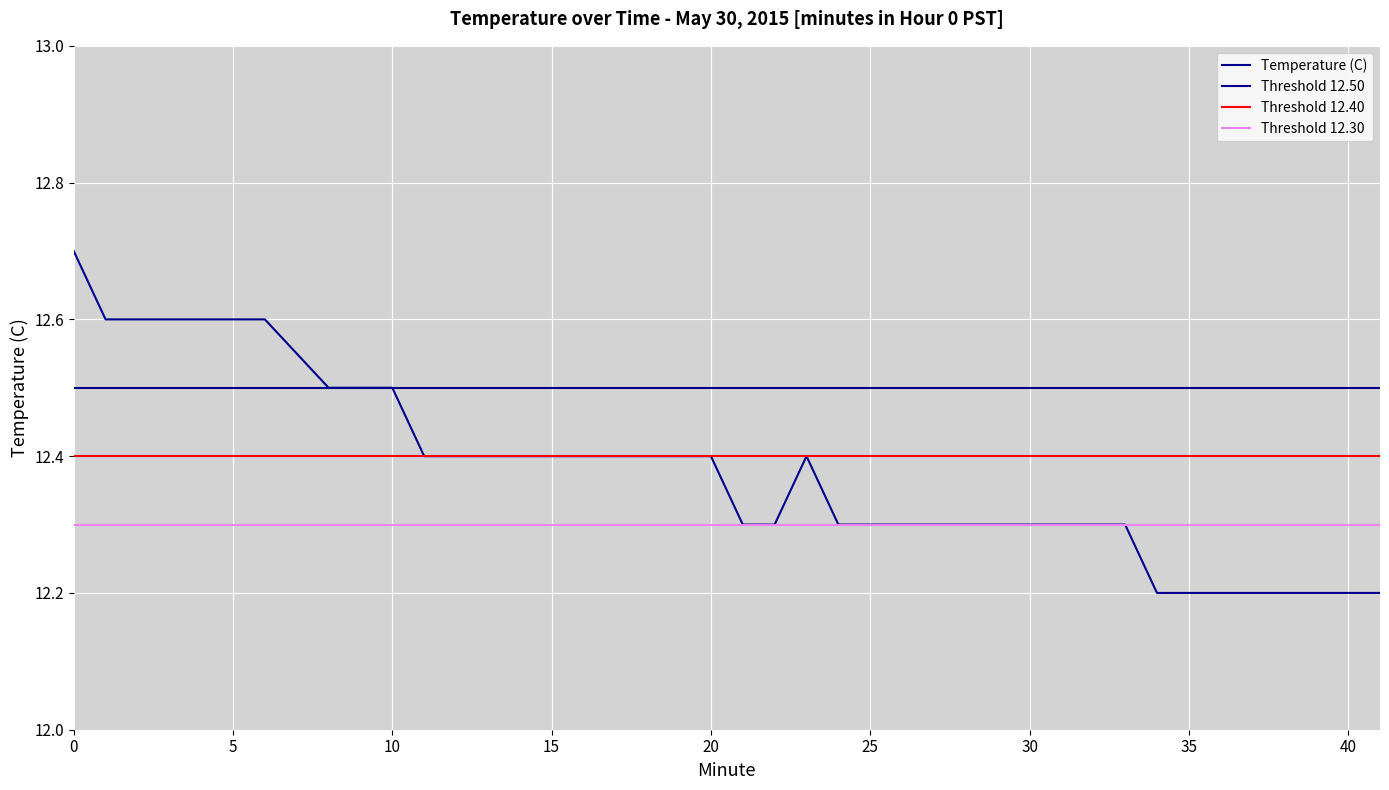

What is the change in value from 4 to 22?

-0.3